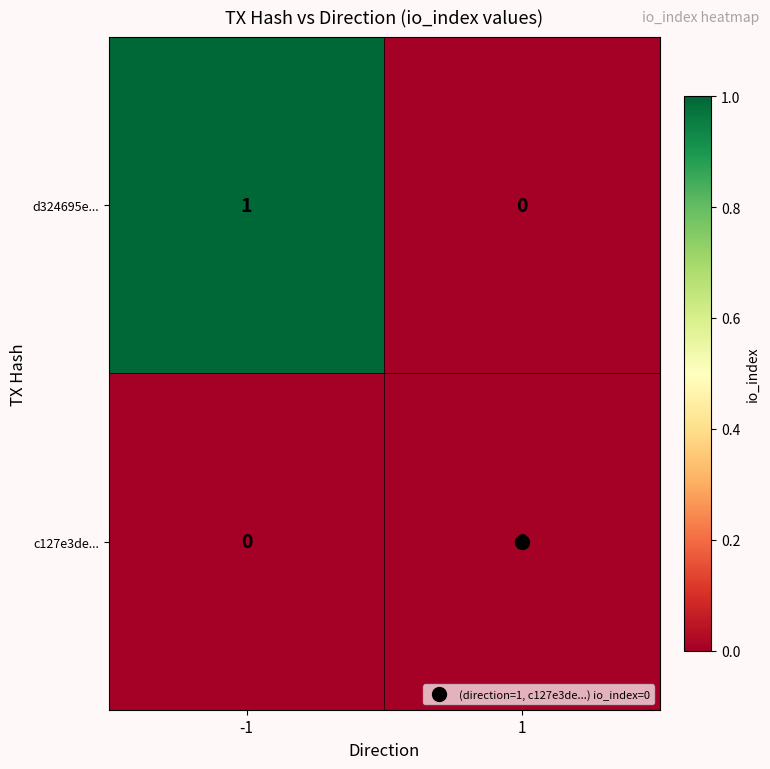

Which series has the widest spread of values?

d324695e...